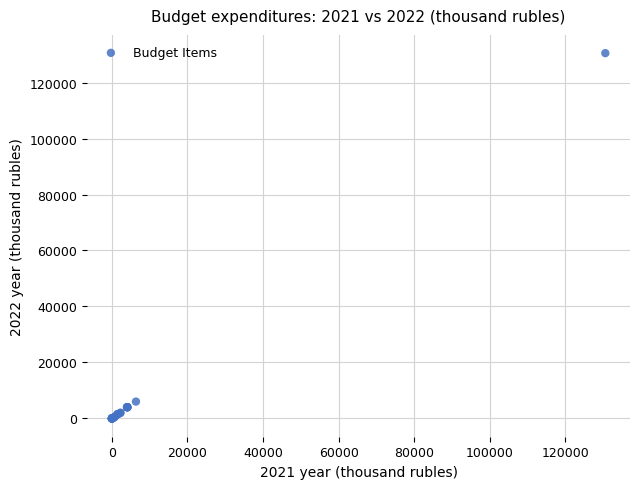

What Y value in the scatter plot is closest to 65247?

6028.7